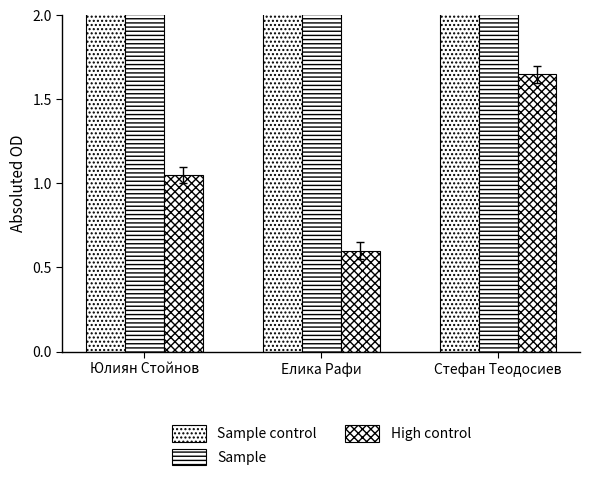

Rank the series by their average value, from highest to lowest.

Sample, Sample control, High control